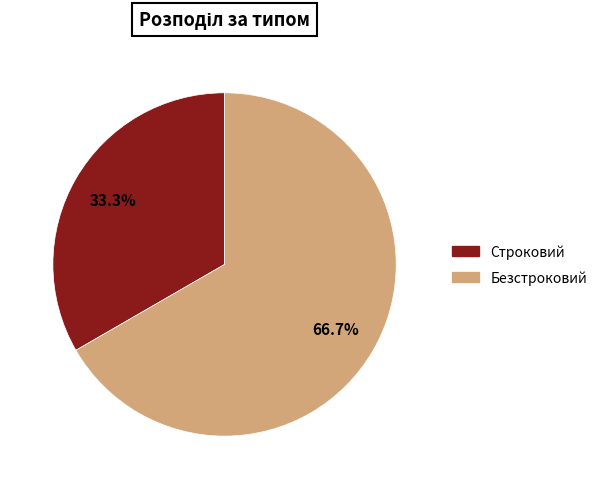

To the nearest percent, what is the combined percentage of Строковий and Безстроковий?

100%